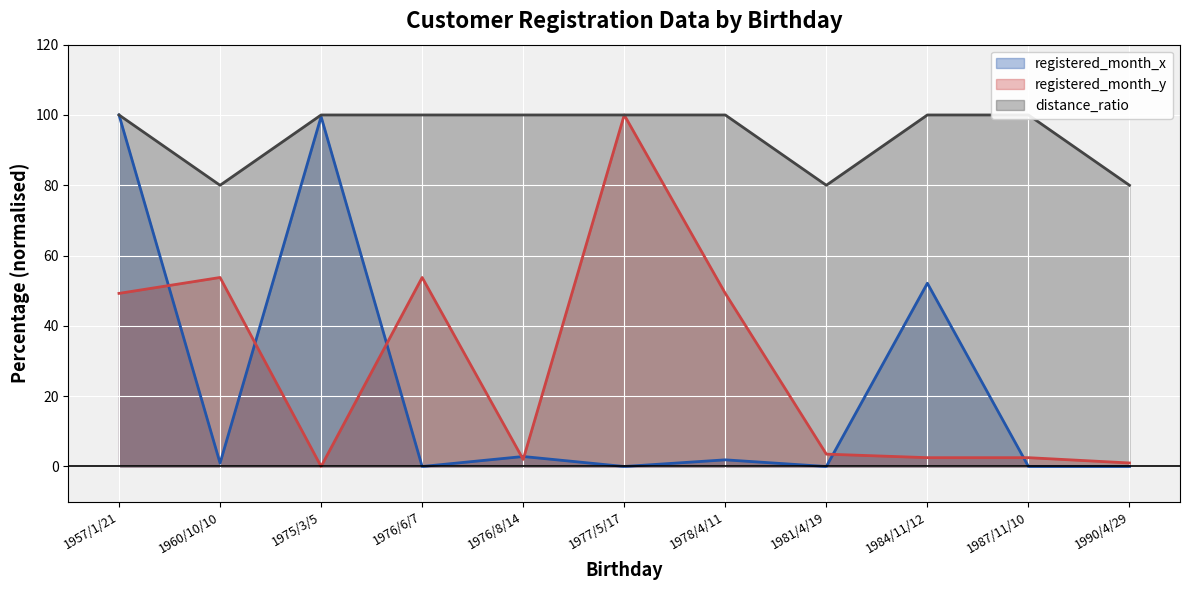

The registered_month_x series shows 1.9 at 1978/4/11. True or false?

True